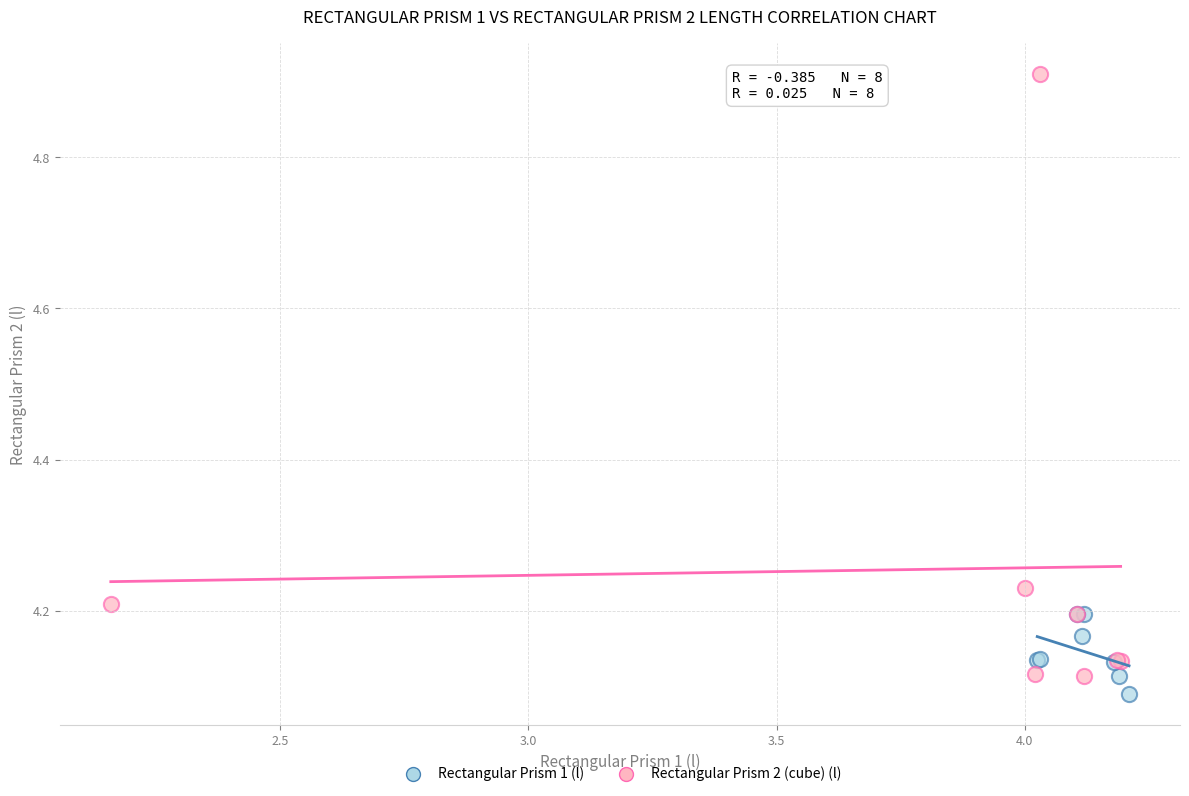

Which series reaches the maximum Y coordinate?

Rectangular Prism 2 (cube) (l)